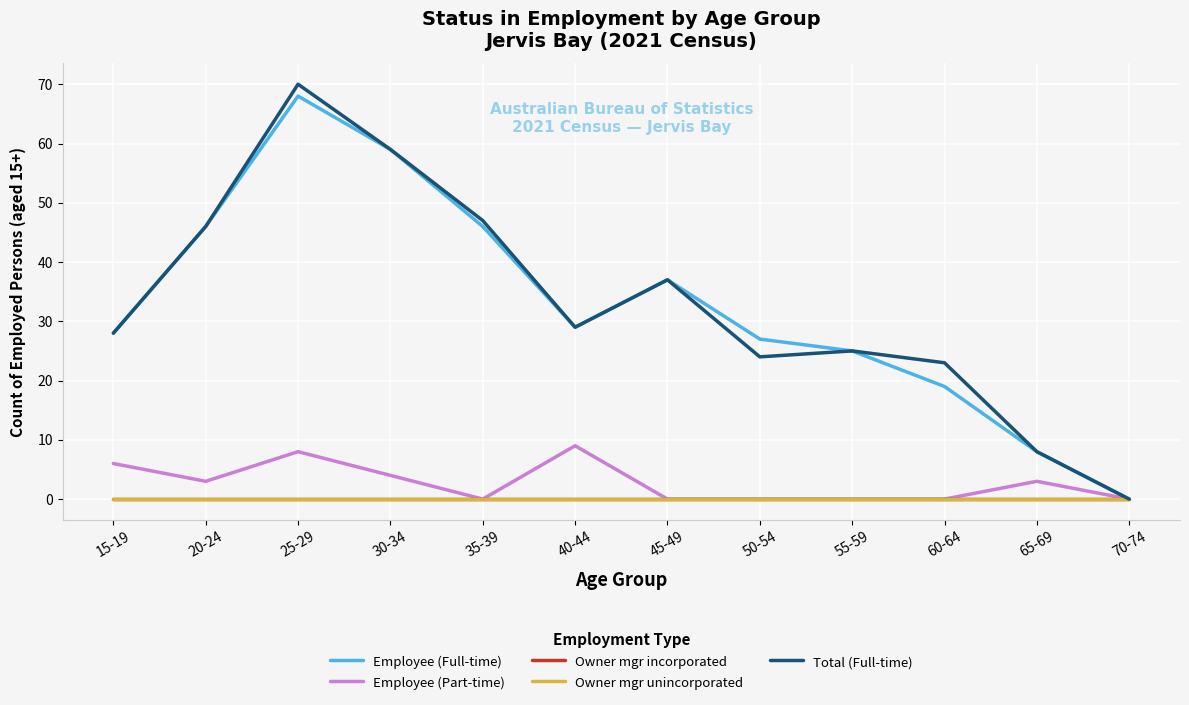

The value of Employee (Full-time) at 20-24 is 46. True or false?

True